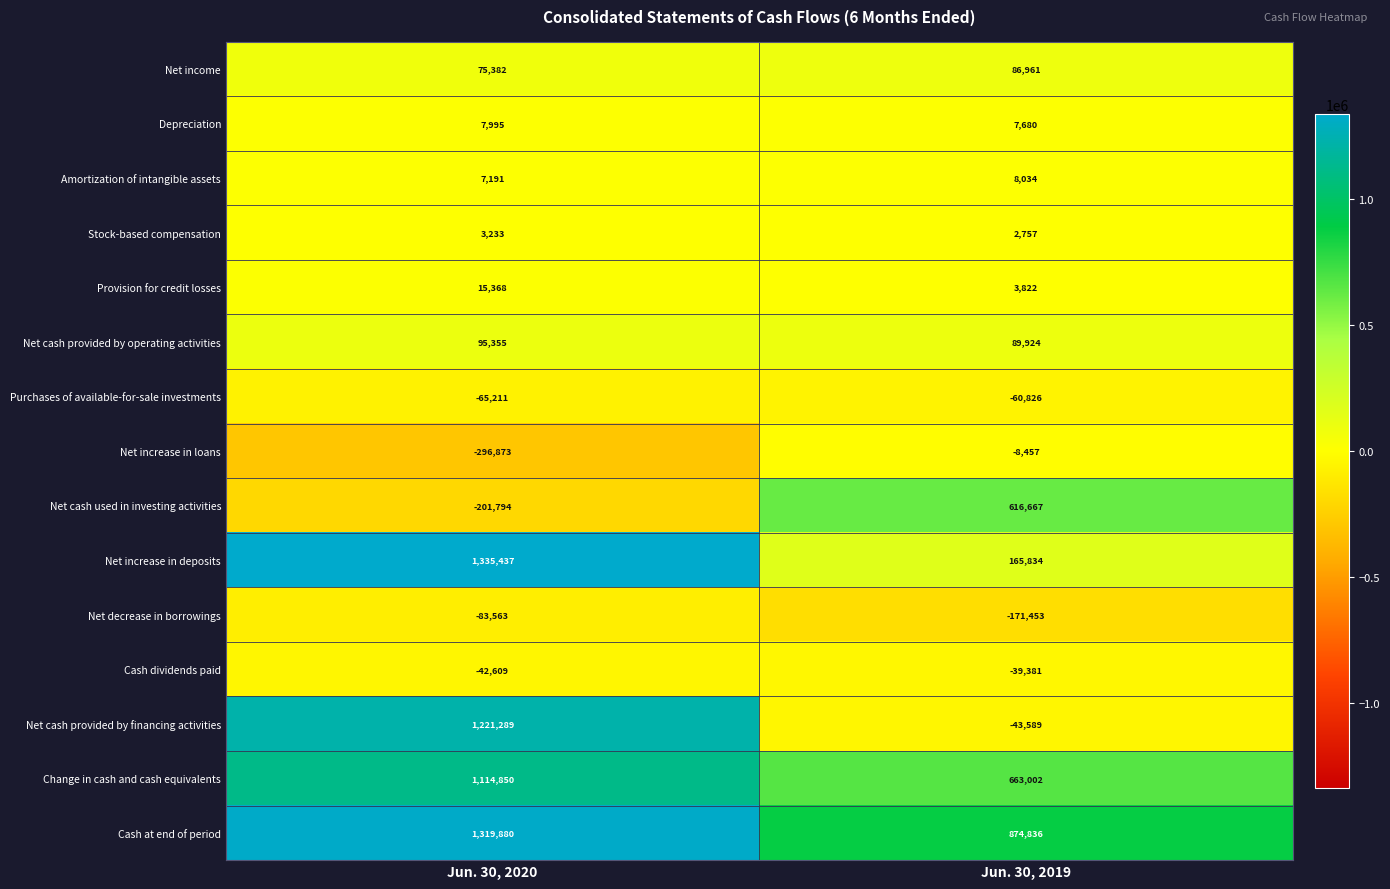

What is the difference between the Cash at end of period values at Jun. 30, 2019 and Jun. 30, 2020?

445044